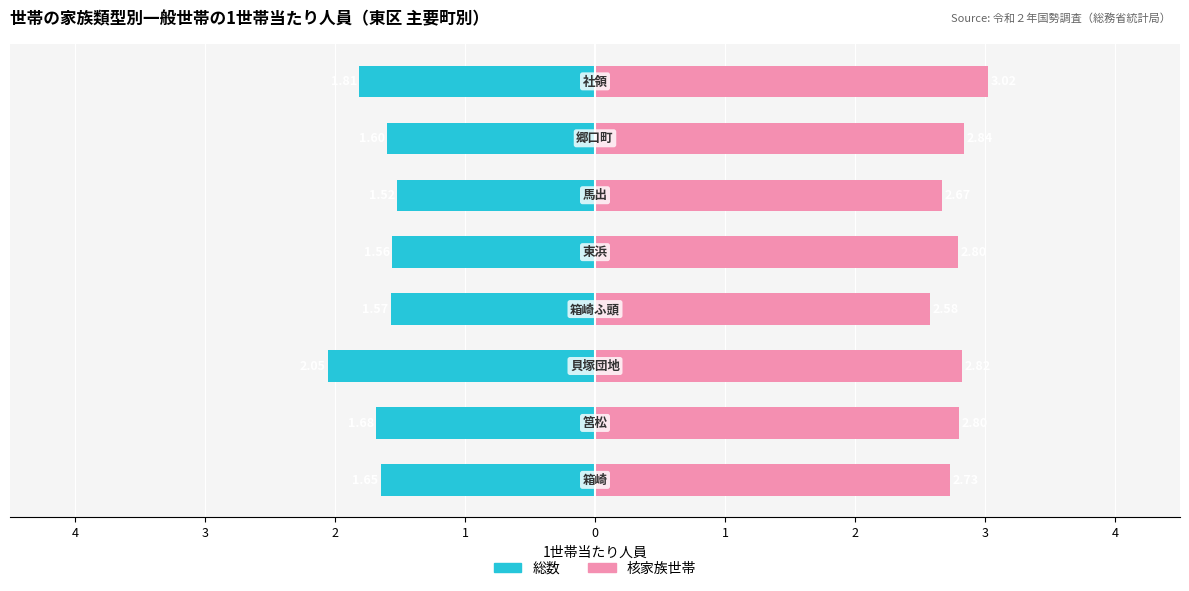

How many bars are there in total?

16